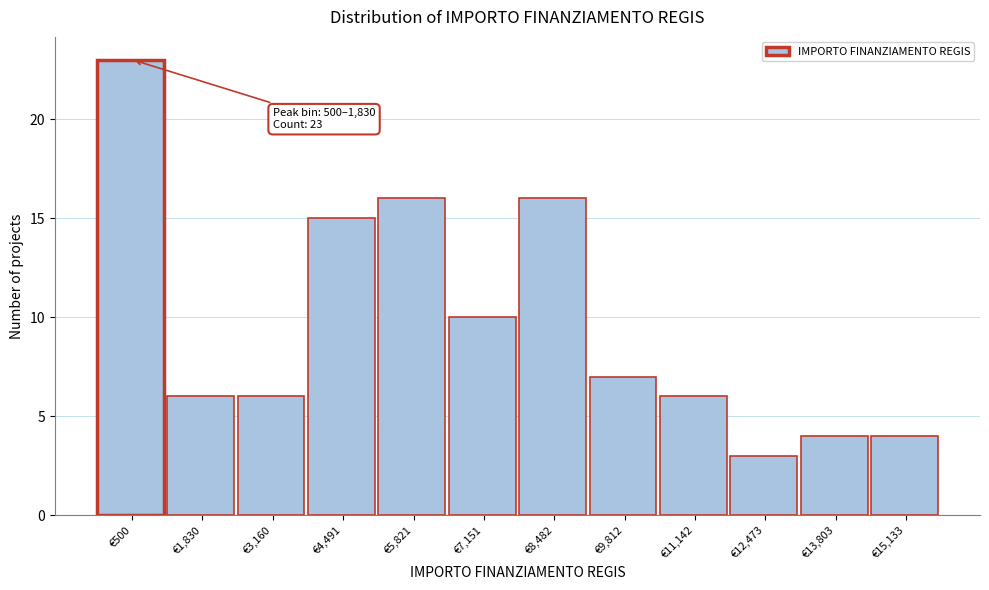

Reading right to left, transcribe all the data shown in this chart.

€15,133=4	€13,803=4	€12,473=3	€11,142=6	€9,812=7	€8,482=16	€7,151=10	€5,821=16	€4,491=15	€3,160=6	€1,830=6	€500=23